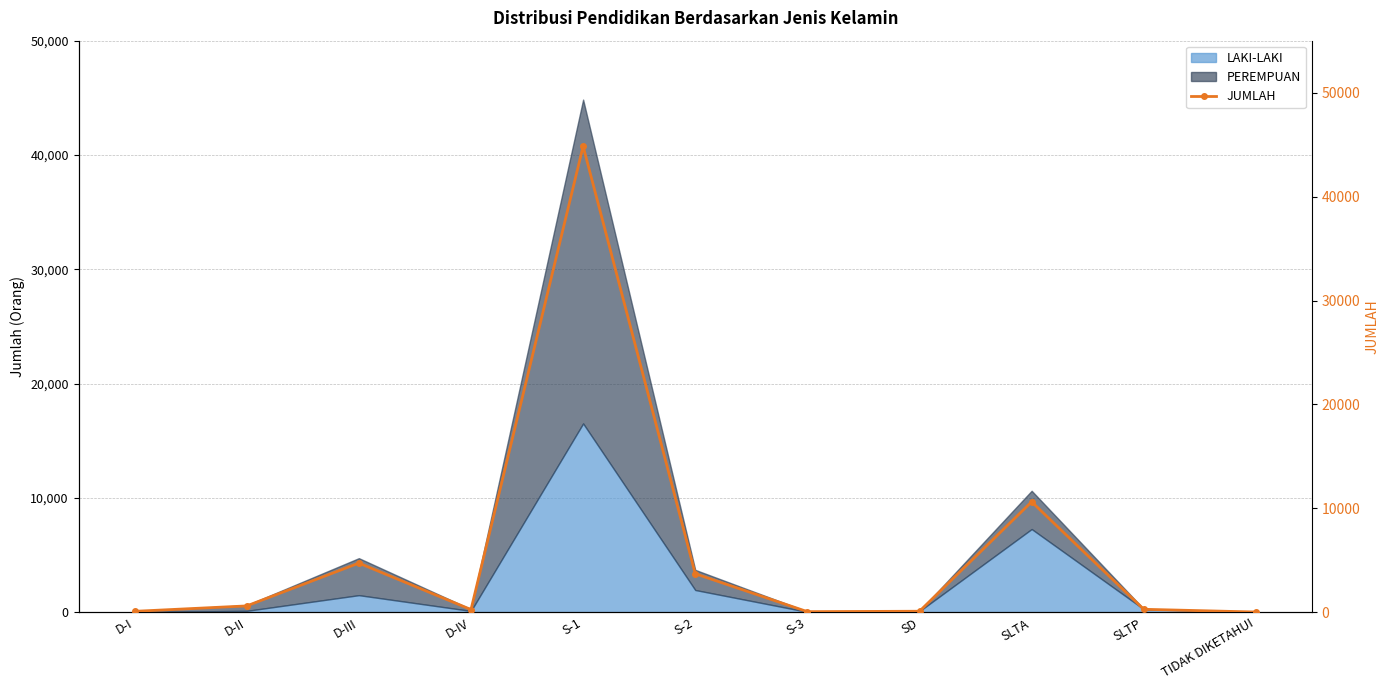

Reading right to left, transcribe all the data shown in this chart.

TIDAK DIKETAHUI=34	SLTP=297	SLTA=10636	SD=110	S-3=69	S-2=3717	S-1=44846	D-IV=273	D-III=4742	D-II=622	D-I=101